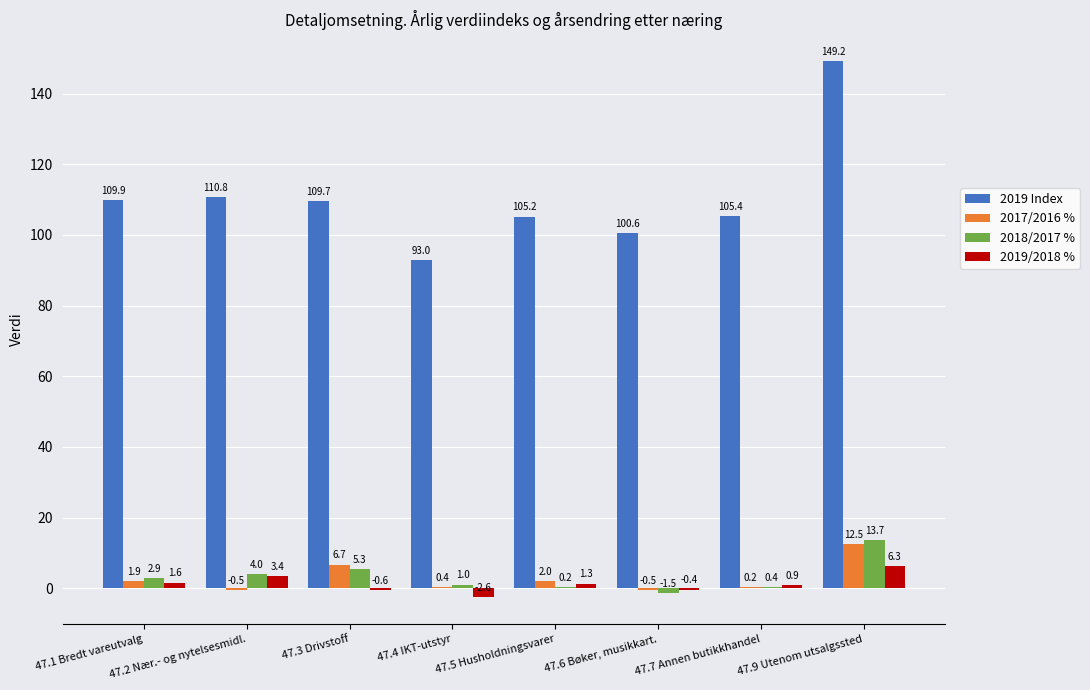

Is the value of 2018/2017 % at 47.7 Annen butikkhandel greater than the value of 2019/2018 % at 47.3 Drivstoff?

Yes